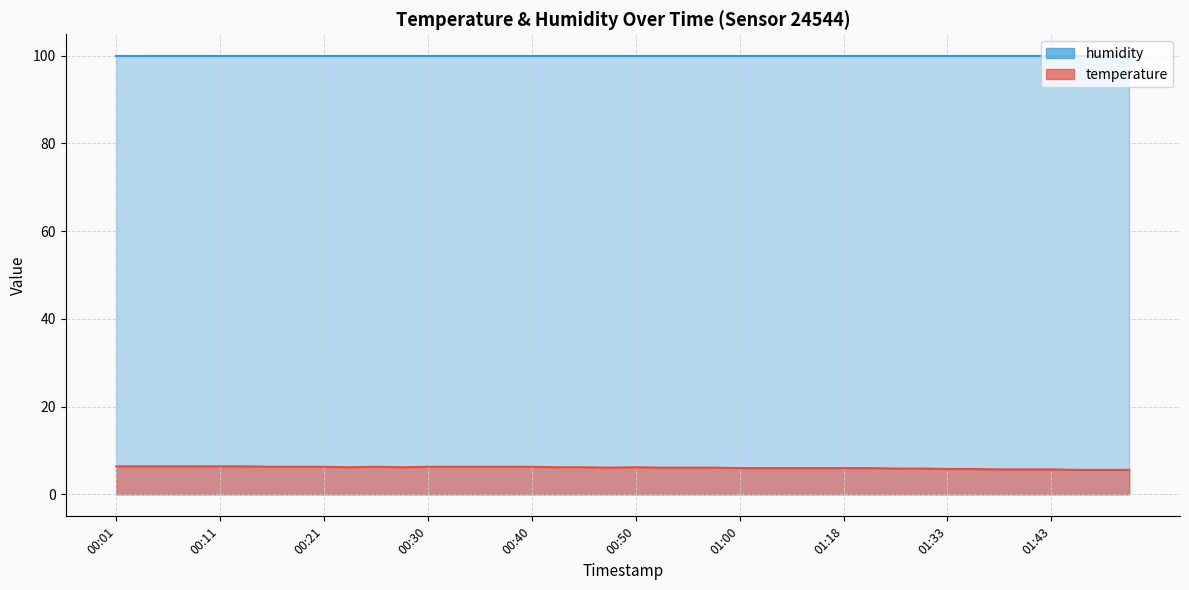

Rank the categories by value from highest to lowest.

00:01, 00:04, 00:06, 00:09, 00:11, 00:13, 00:16, 00:18, 00:21, 00:26, 00:30, 00:33, 00:35, 00:38, 00:40, 00:23, 00:28, 00:43, 00:45, 00:50, 00:47, 00:52, 00:55, 00:57, 01:00, 01:02, 01:13, 01:15, 01:18, 01:20, 01:23, 01:31, 01:33, 01:36, 01:38, 01:41, 01:43, 01:45, 01:48, 01:50